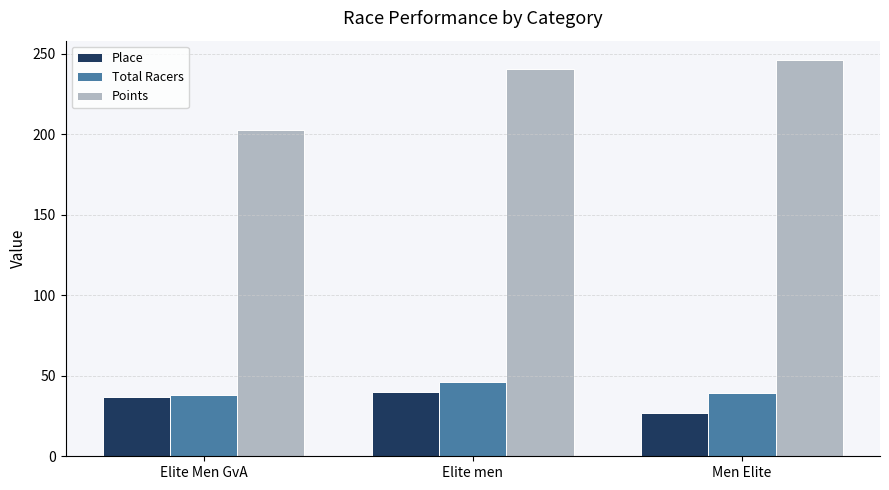

At how many categories does at least one series exceed 63?

3